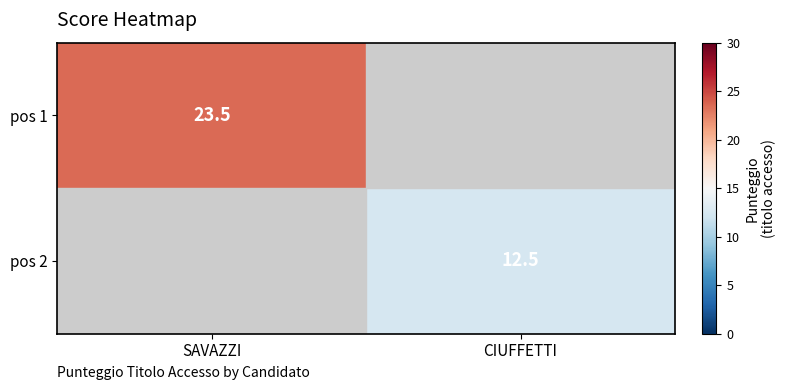

Is it true that pos 1 equals 31.6 at SAVAZZI?

False